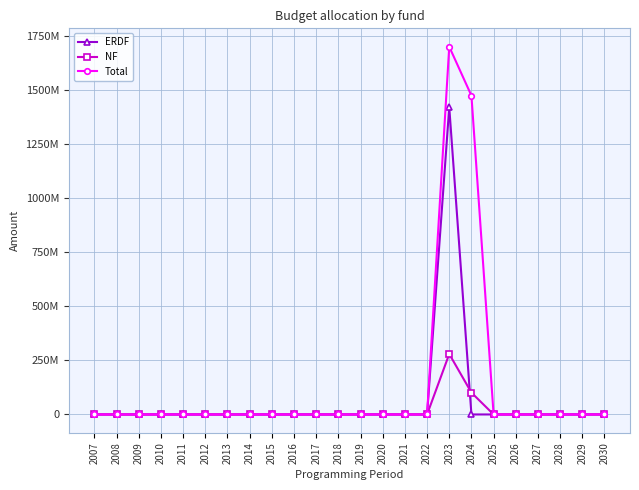

The value of Total at 2022 is -1097380133. True or false?

False